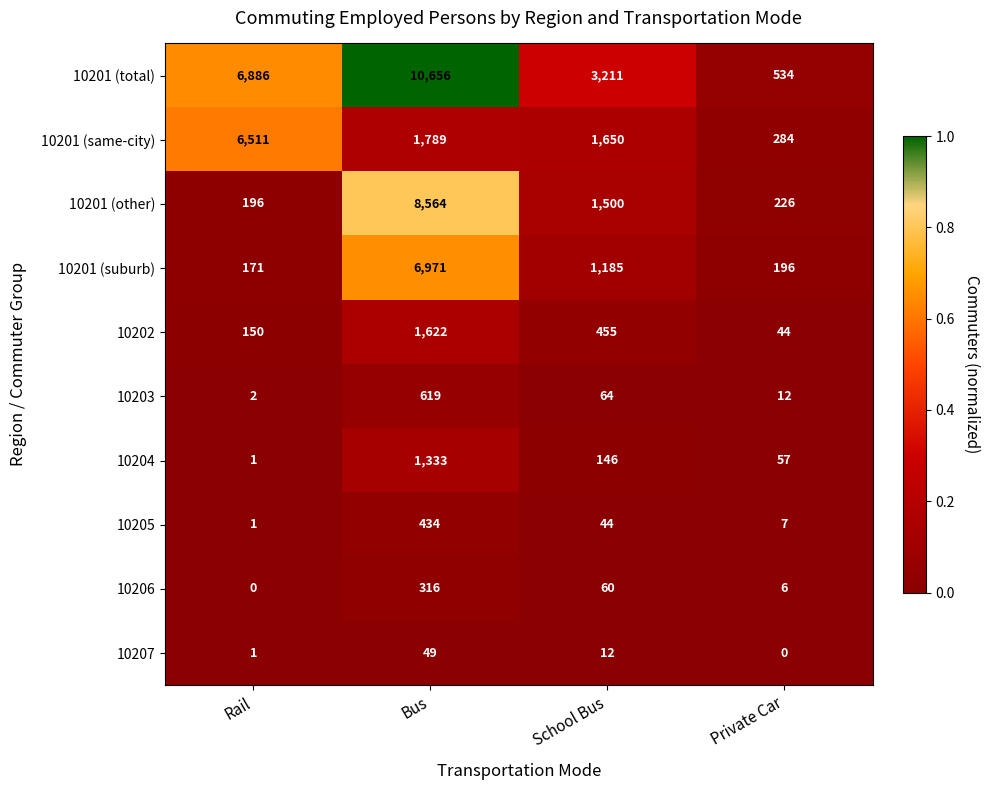

What is the difference between the 10206 values at Private Car and Bus?

310